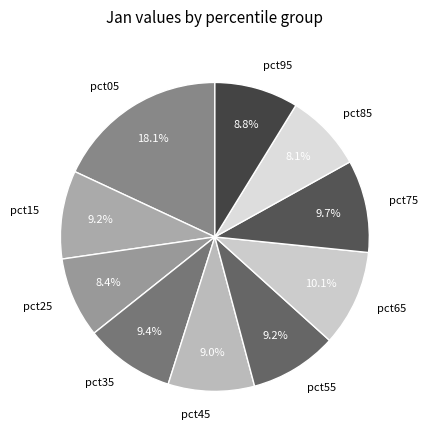

To the nearest percent, what percentage of the pie is pct35?

9%